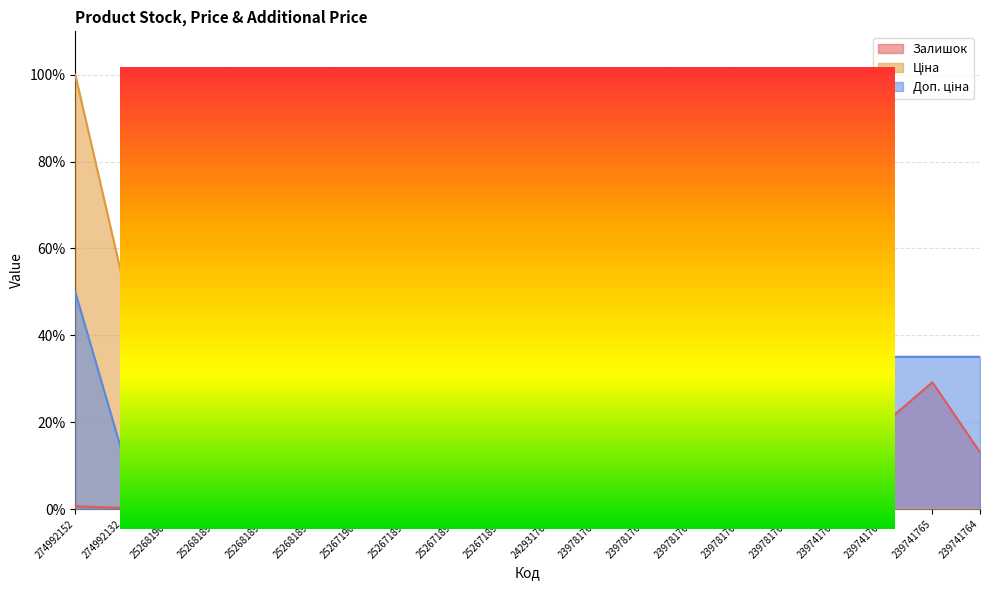

What are all the series names shown in the legend?

Залишок, Ціна, Доп. ціна